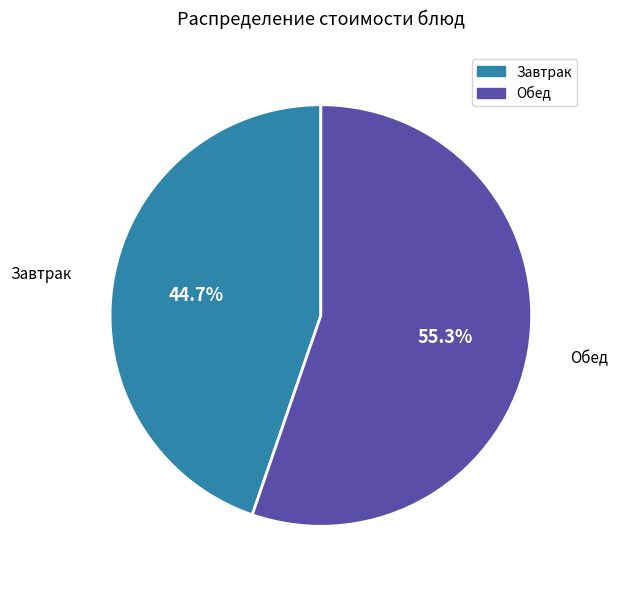

Is there a majority slice in this chart?

Yes